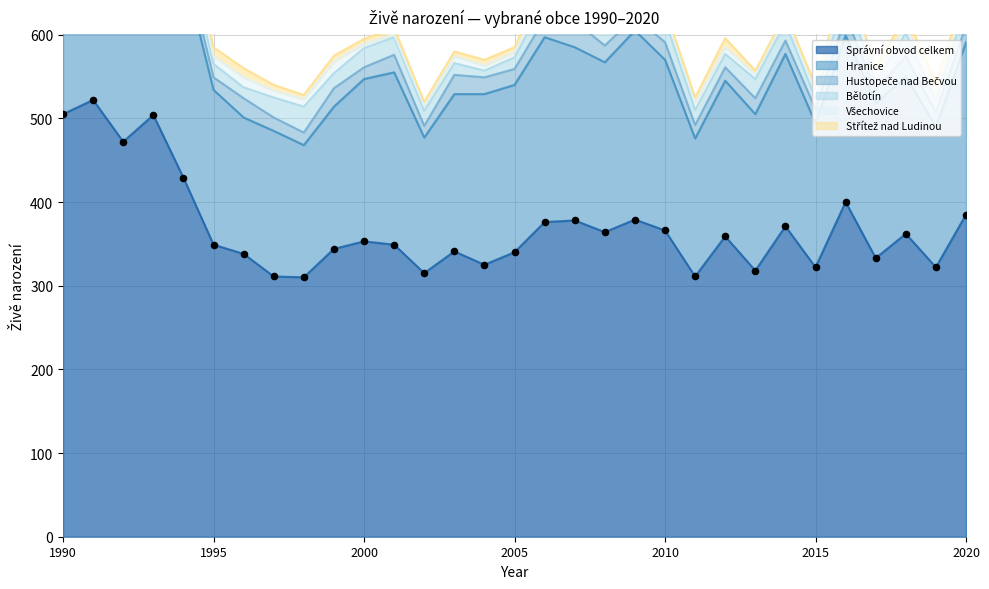

Is the value of Všechovice at 1990 greater than the value of Správní obvod celkem at 2013?

No